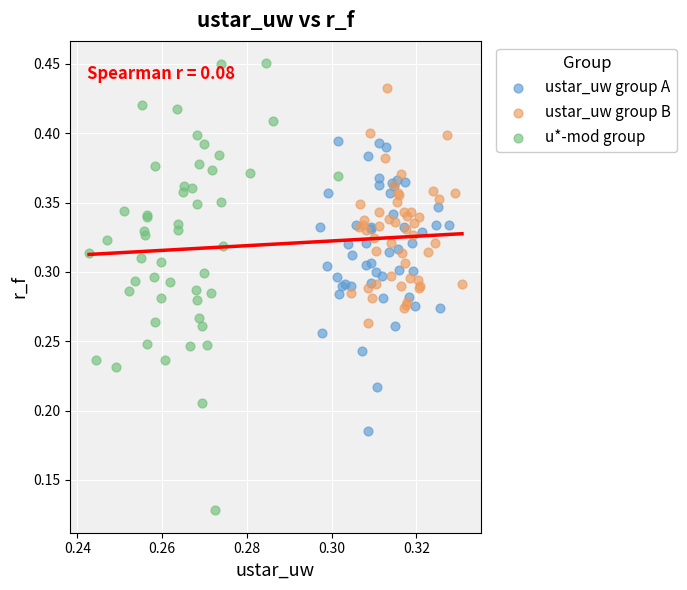

Which series has the largest Y range (max minus min)?

u*-mod group